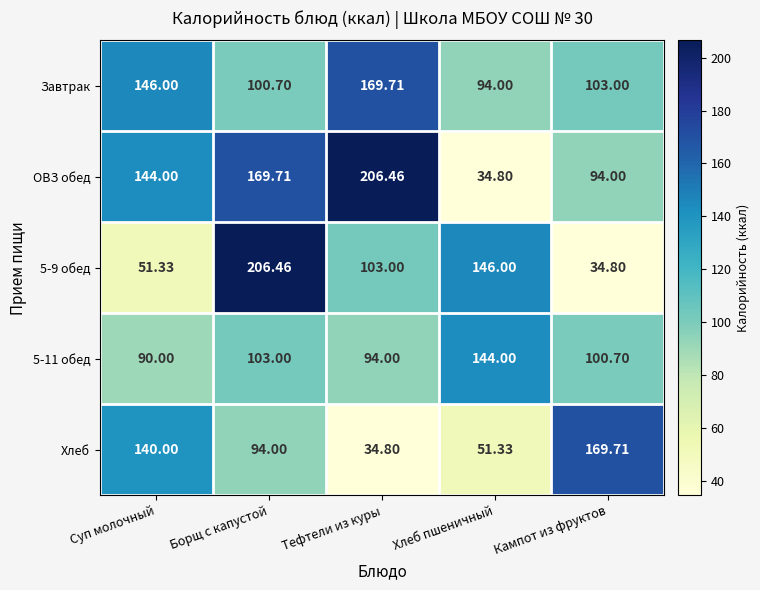

Which series changed the most between Суп молочный and Хлеб пшеничный?

ОВЗ обед